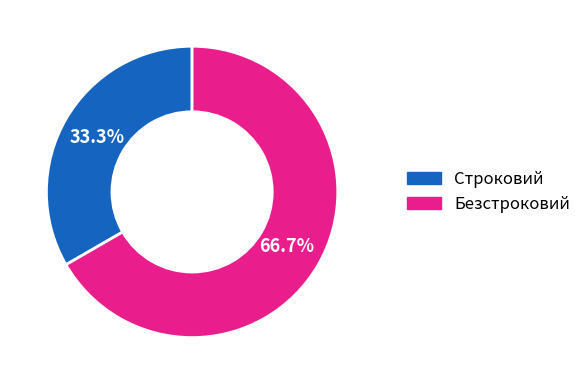

Which slice is the smallest?

Строковий